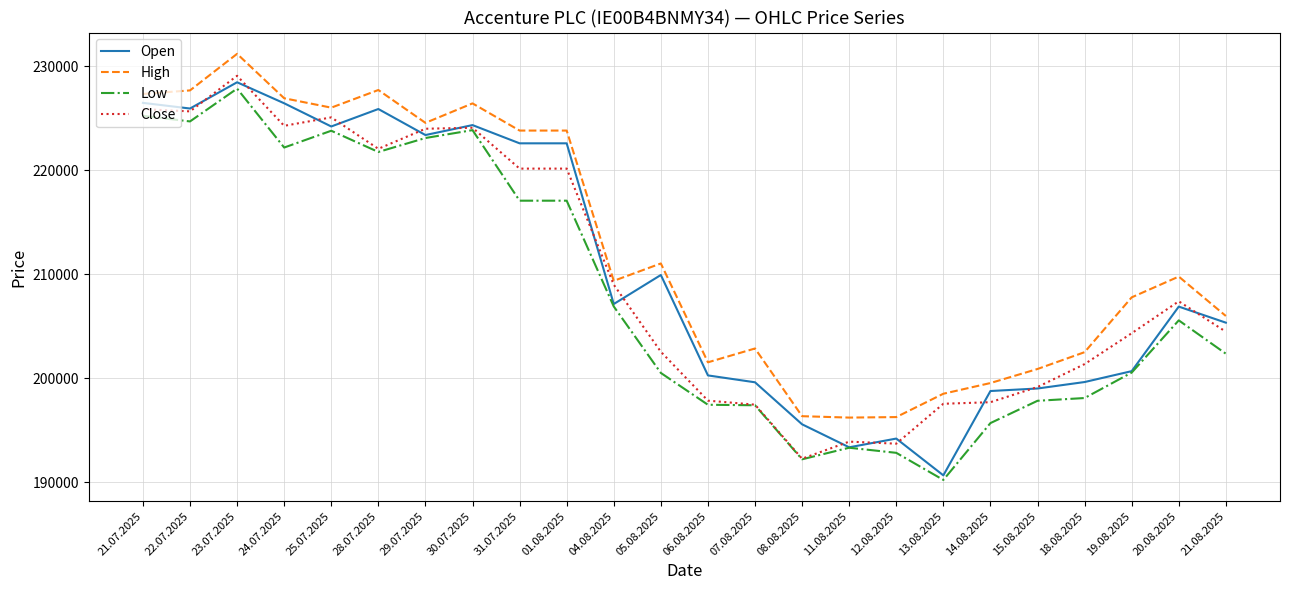

What are all the series names shown in the legend?

Open, High, Low, Close